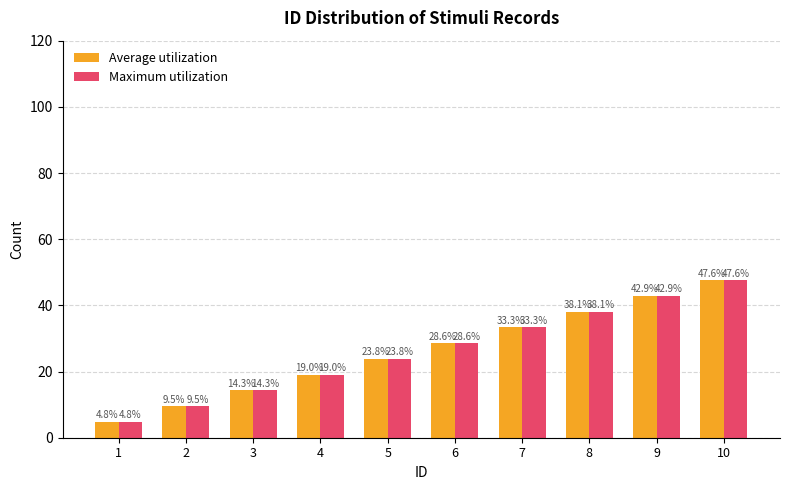

At which category is the sum across all series the highest?

10